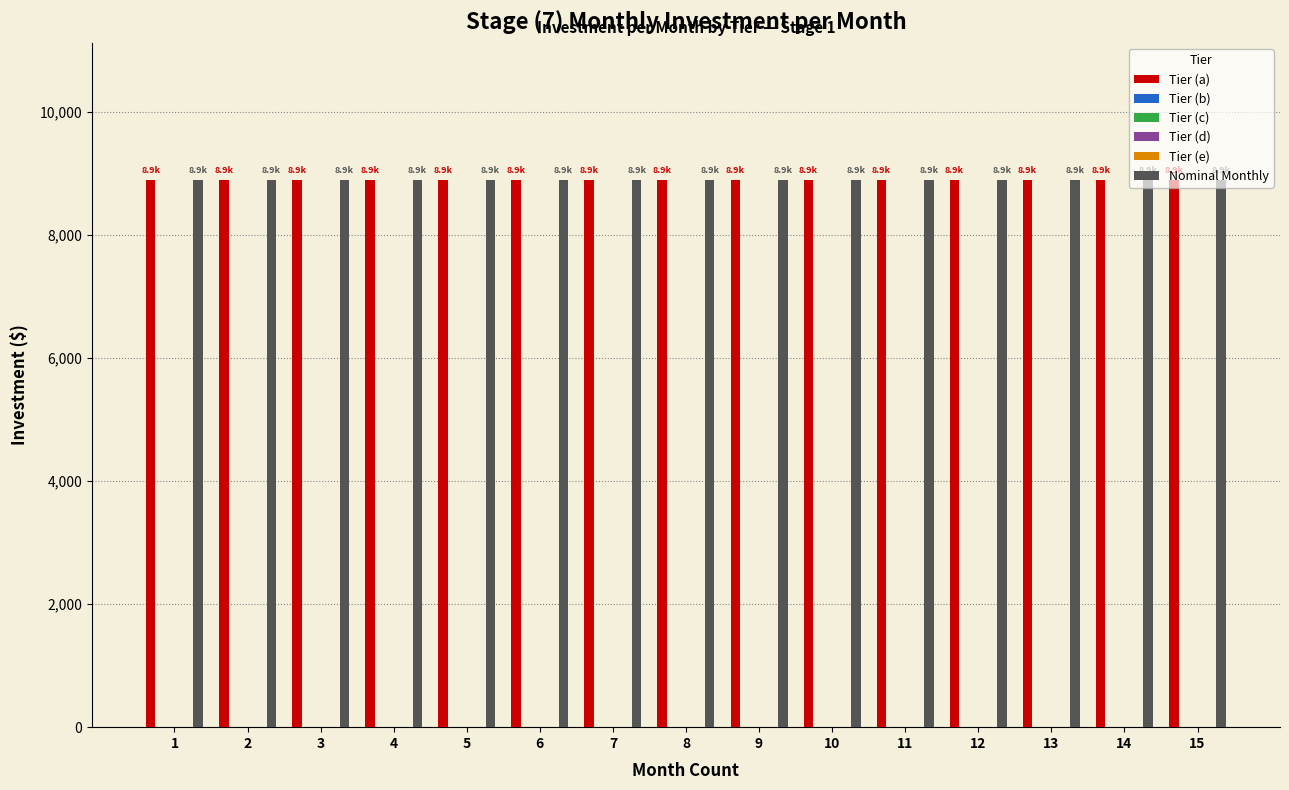

The Tier (c) series shows 0.0 at 5. True or false?

True